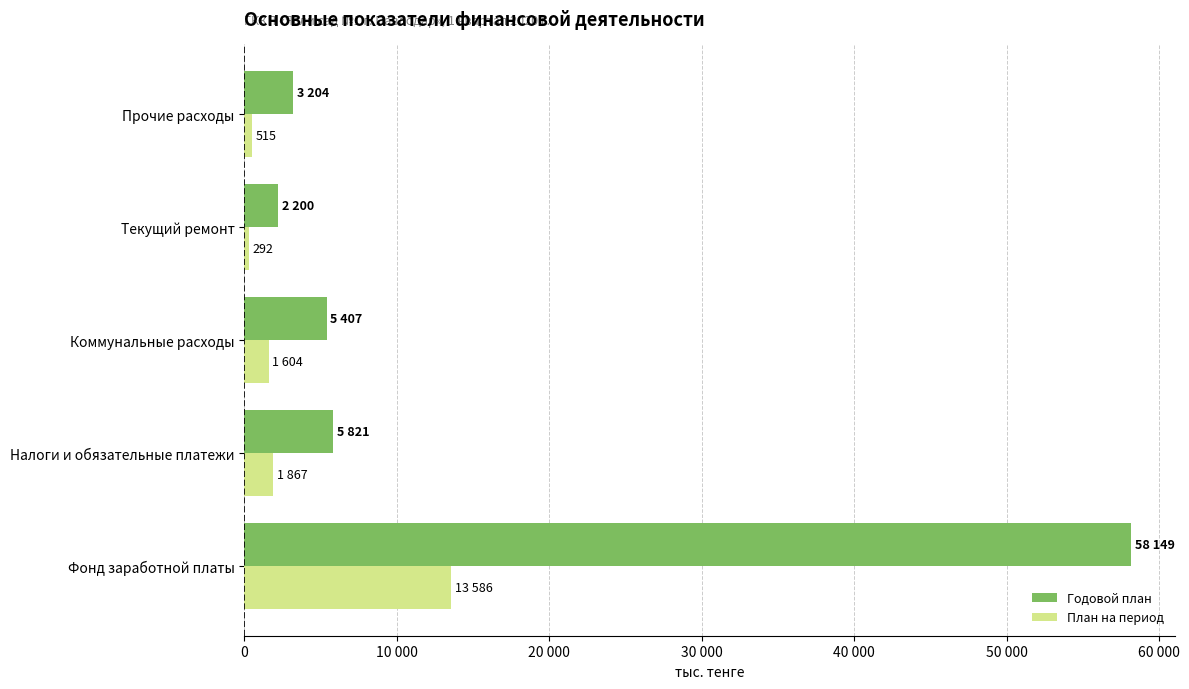

What are all the series names shown in the legend?

Годовой план, План на период